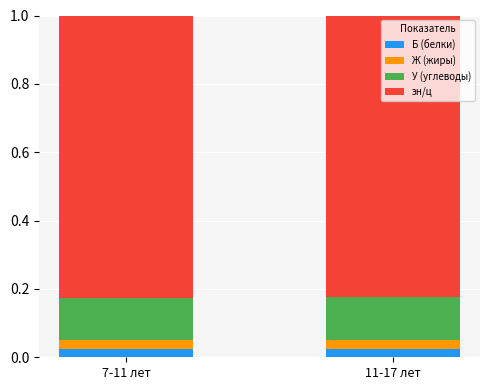

What is the total value across all series at 7-11 лет?

1.0